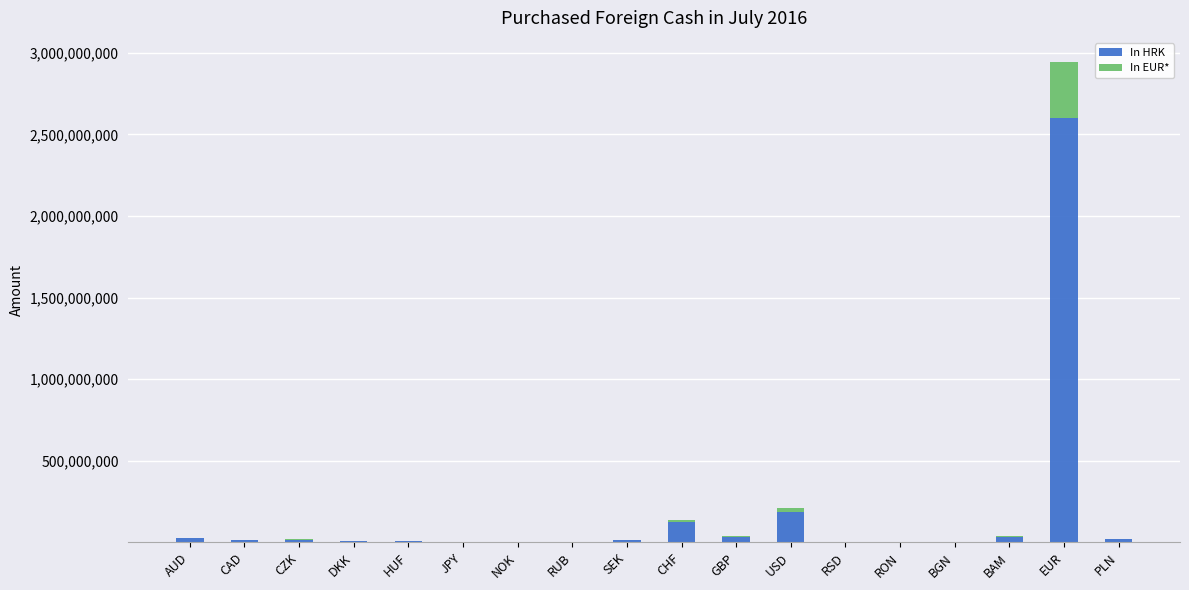

What is the sum of all In HRK values?

3086186490.0